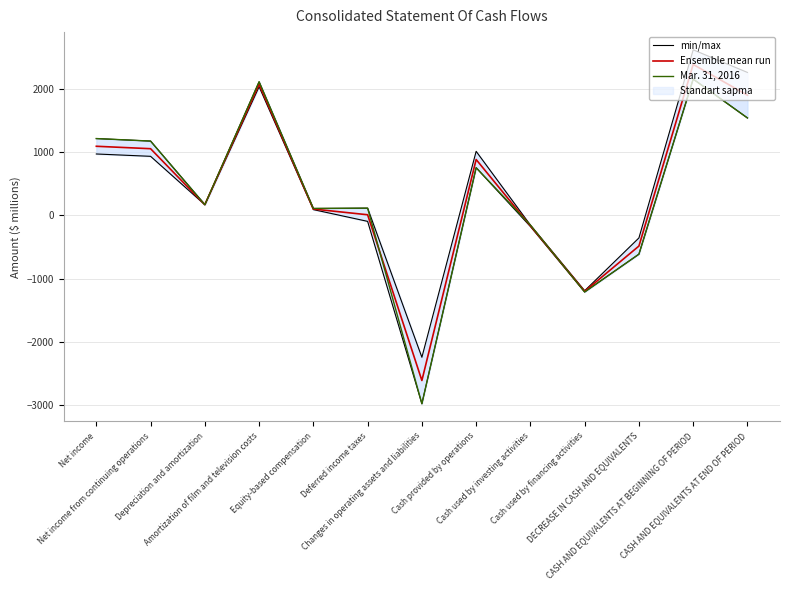

Which series ends up on top after the final intersection of Ensemble mean run and Mar. 31, 2016?

Ensemble mean run